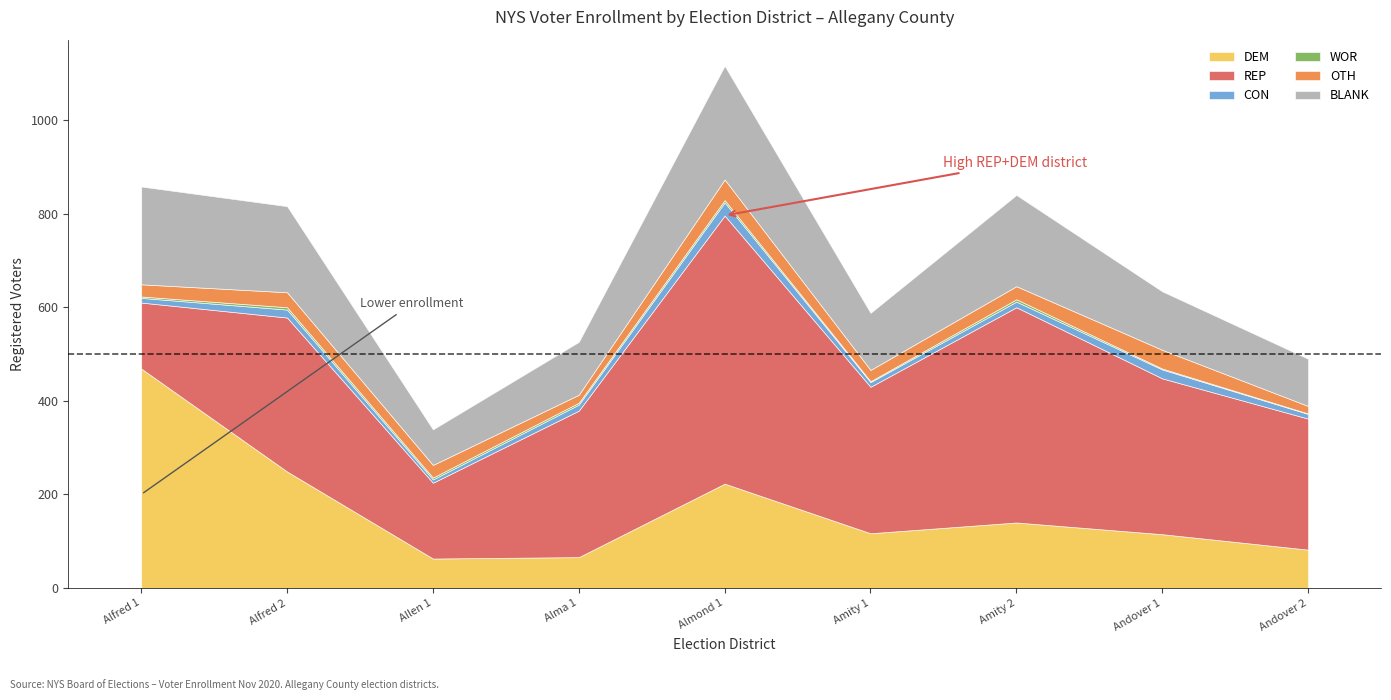

True or false: CON and WOR cross at least once.

False